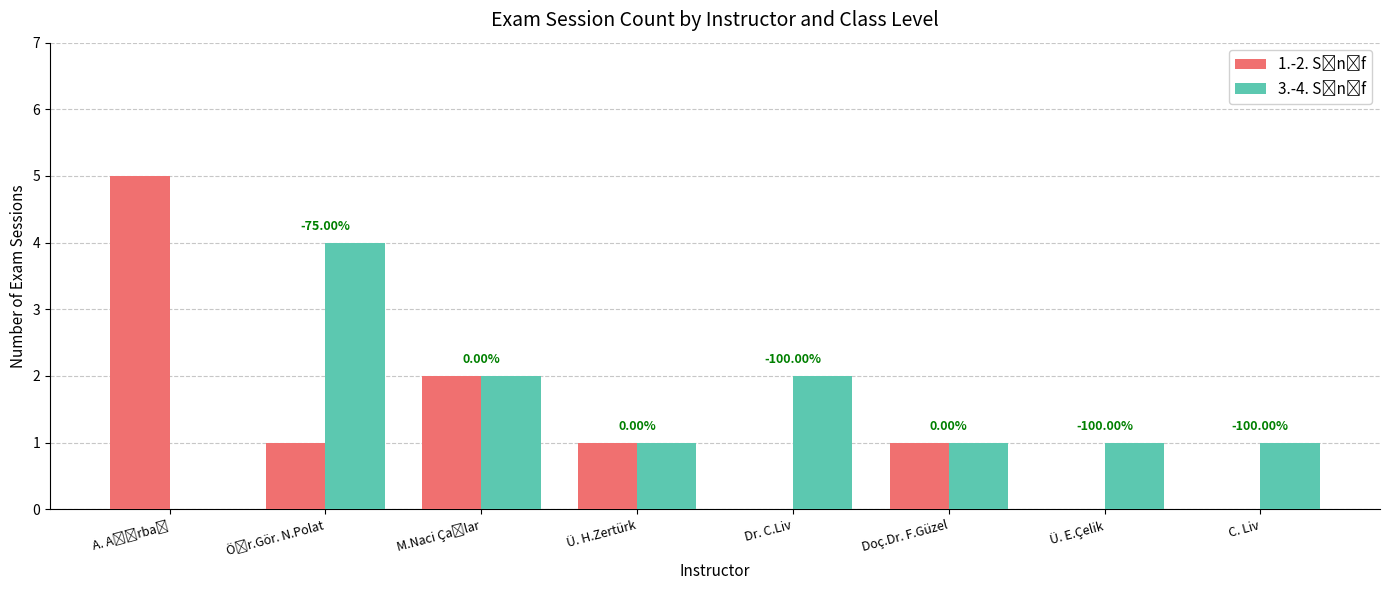

How many groups of bars are there?

8